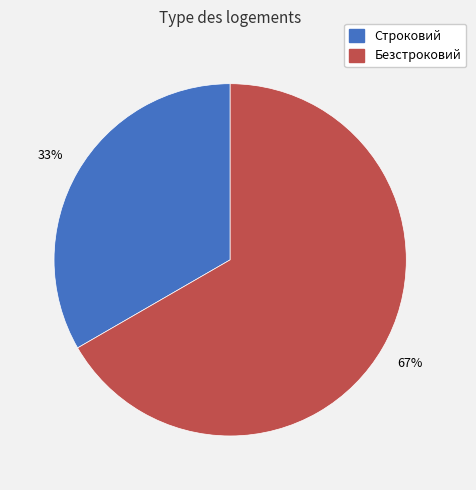

Approximately how many times larger is the value at Строковий compared to Безстроковий?

0.5